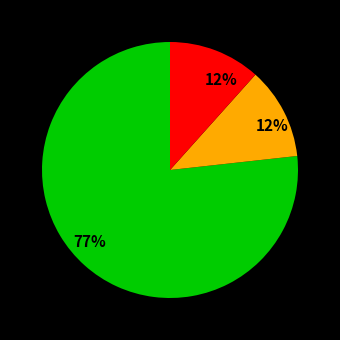

Is there any slice that represents more than half of the pie?

Yes